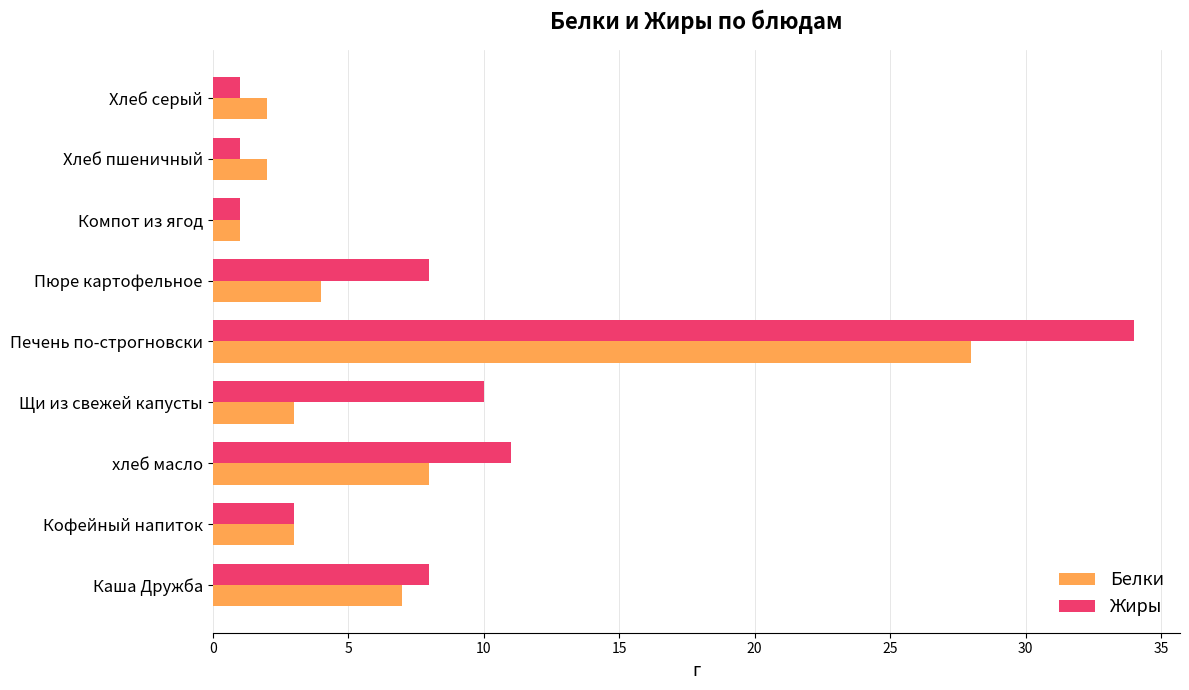

Which series has the largest total across all categories?

Жиры